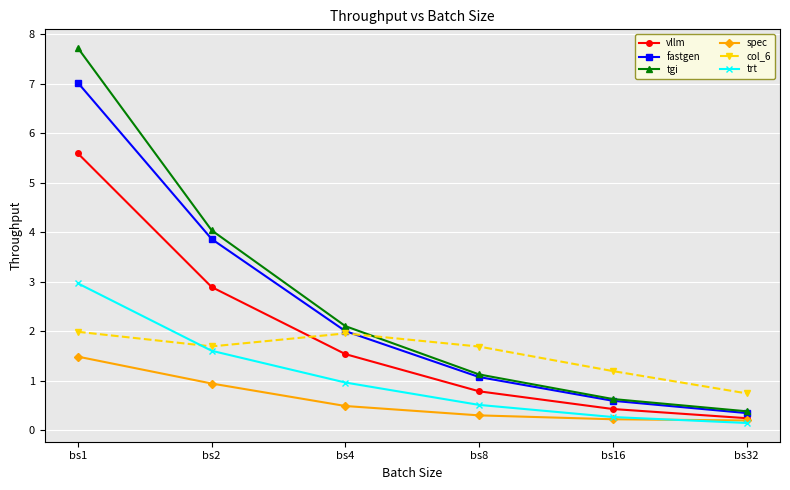

What is the sum of the vllm values at bs1 and bs2?

8.5